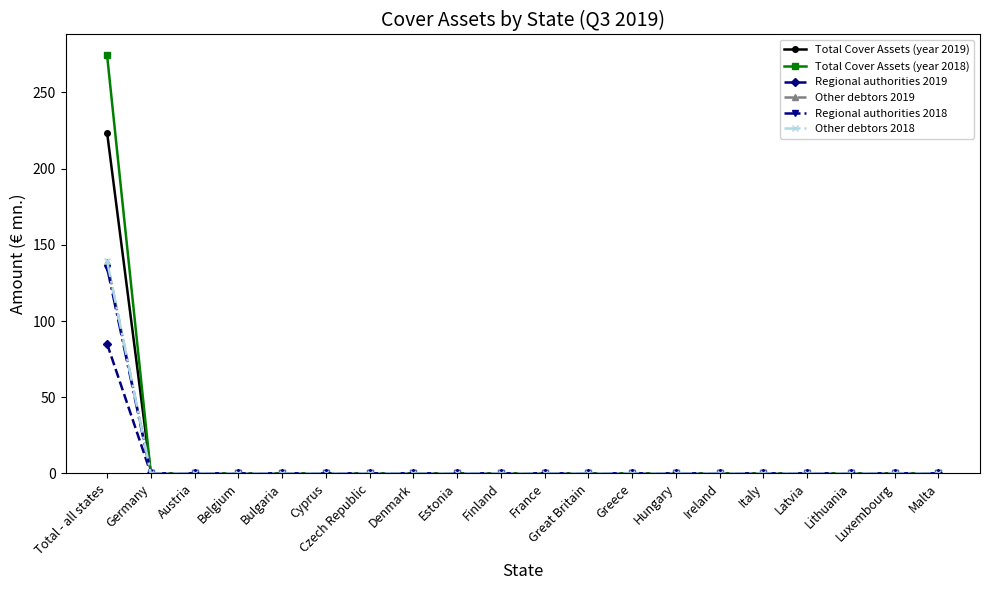

Which series has the widest spread of values?

Total Cover Assets (year 2018)